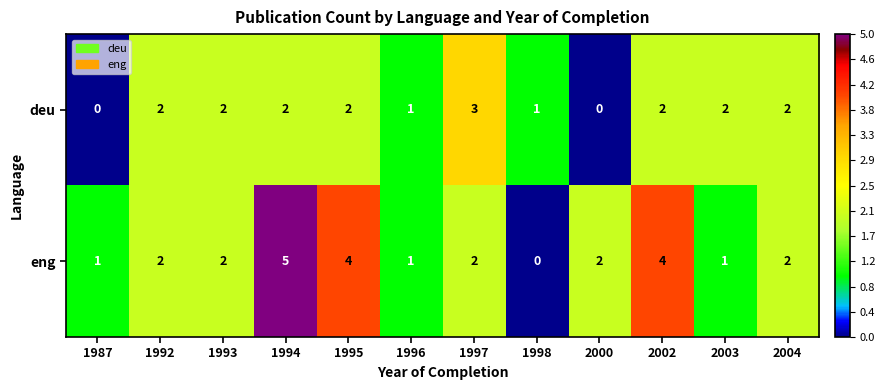

Reading left to right, list all the values displayed in this chart.

deu: 0	2	2	2	2	1	3	1	0	2	2	2
eng: 1	2	2	5	4	1	2	0	2	4	1	2